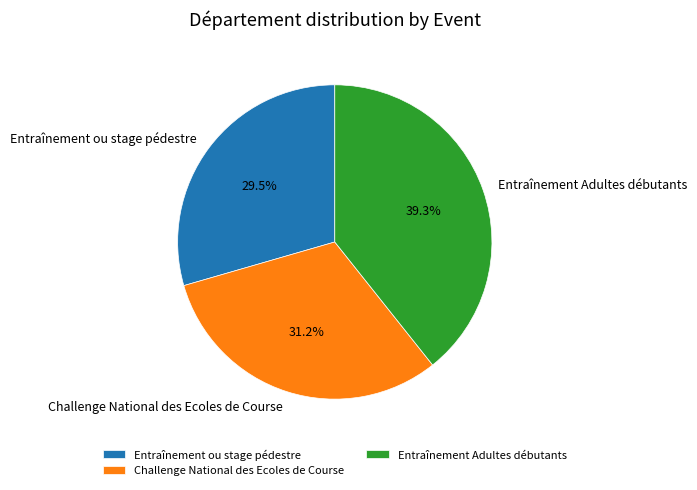

To the nearest percent, what is the difference between the largest and smallest slice percentages?

10%